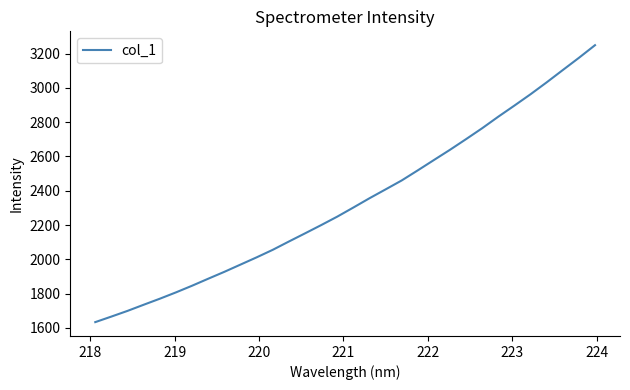

What is the greatest value displayed?

3249.5